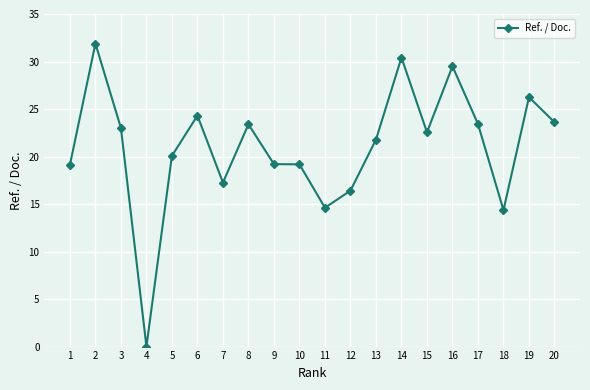

Which label corresponds to the smallest value in the chart?

4